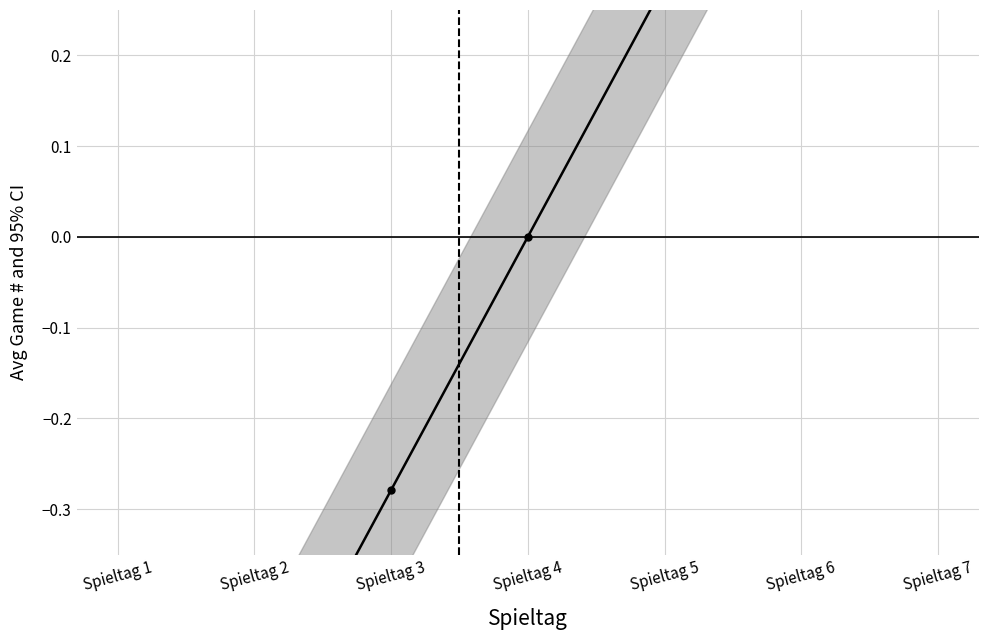

How many values are above zero?

3